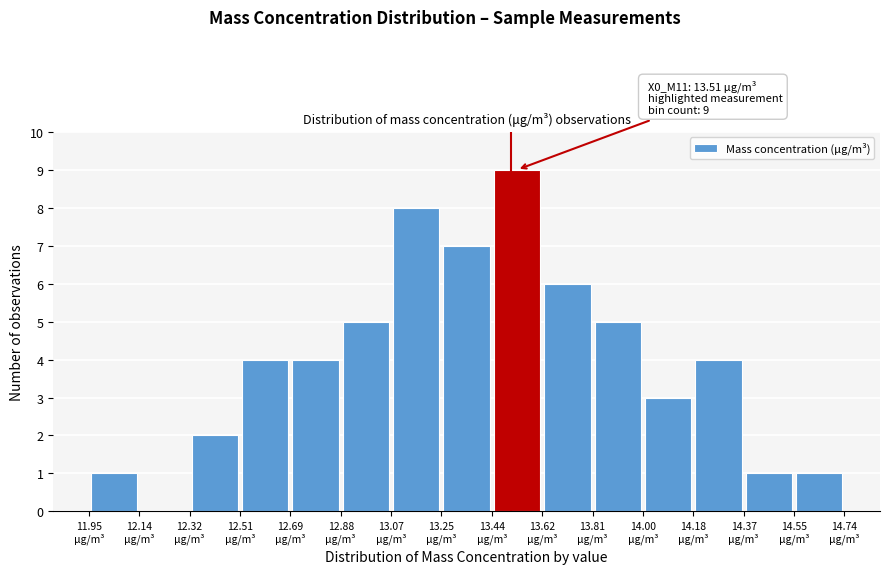

Over which range of the x-axis is the bar tallest?

13.438 to 13.624